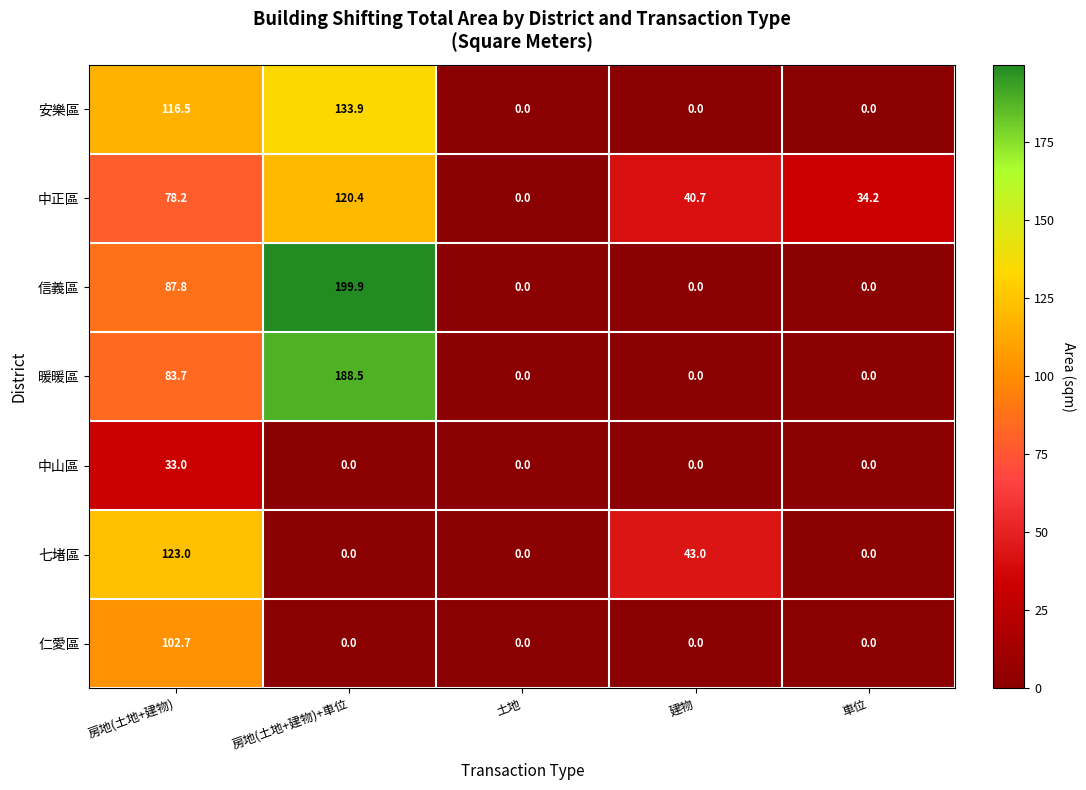

At which category does the chart reach its peak across all series?

房地(土地+建物)+車位